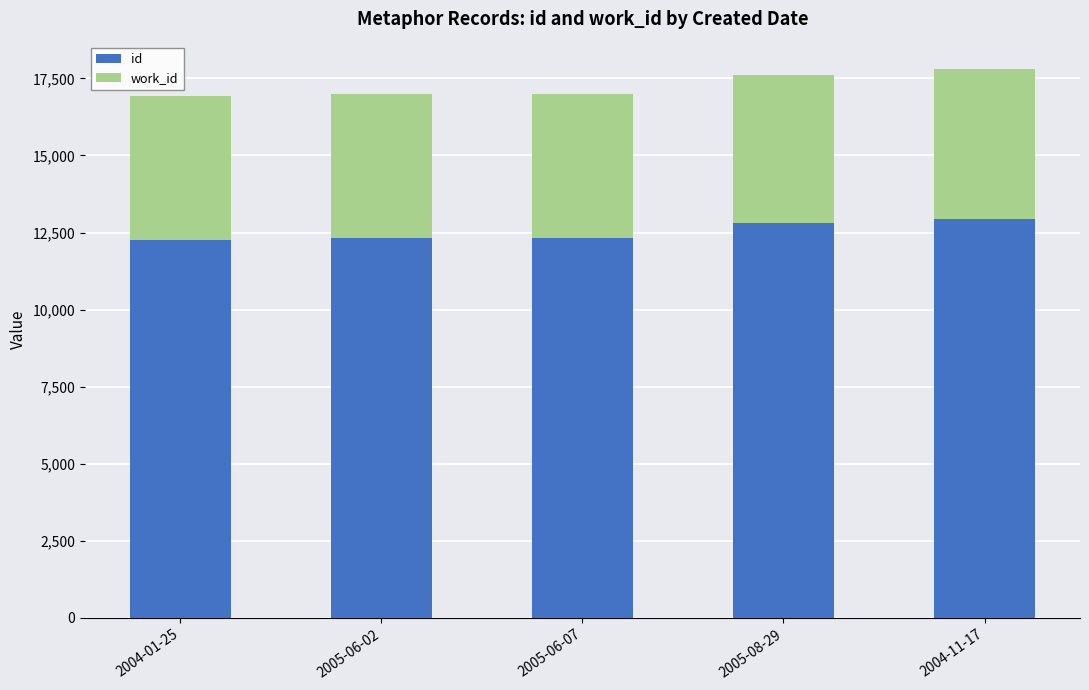

How many bars are there in total?

5